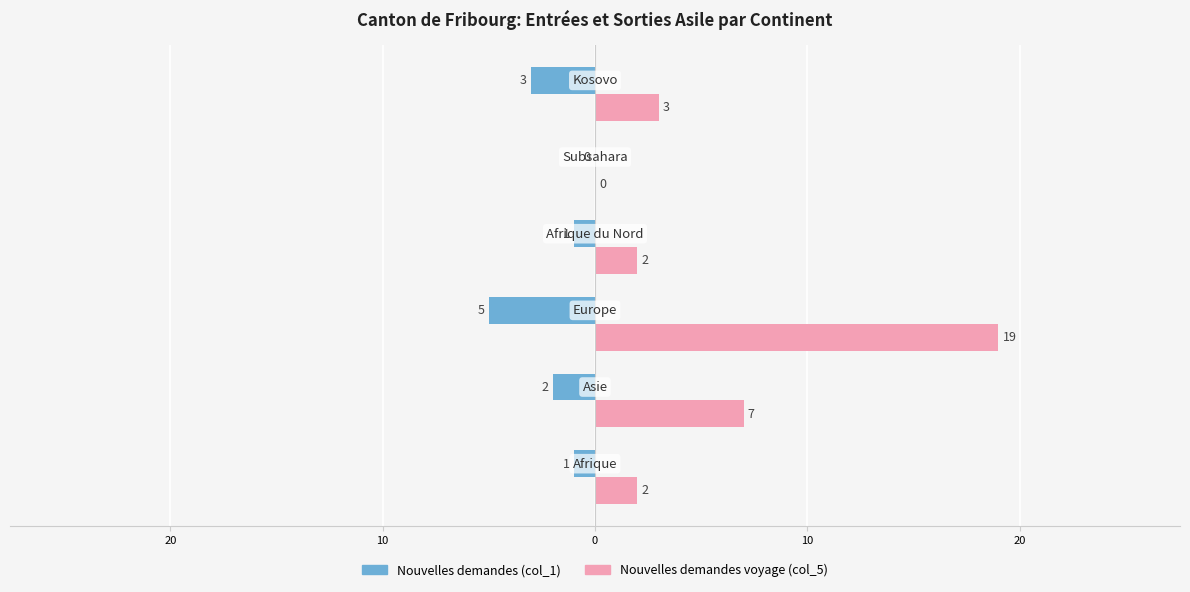

What are all the series names shown in the legend?

Nouvelles demandes (col_1), Nouvelles demandes voyage (col_5)